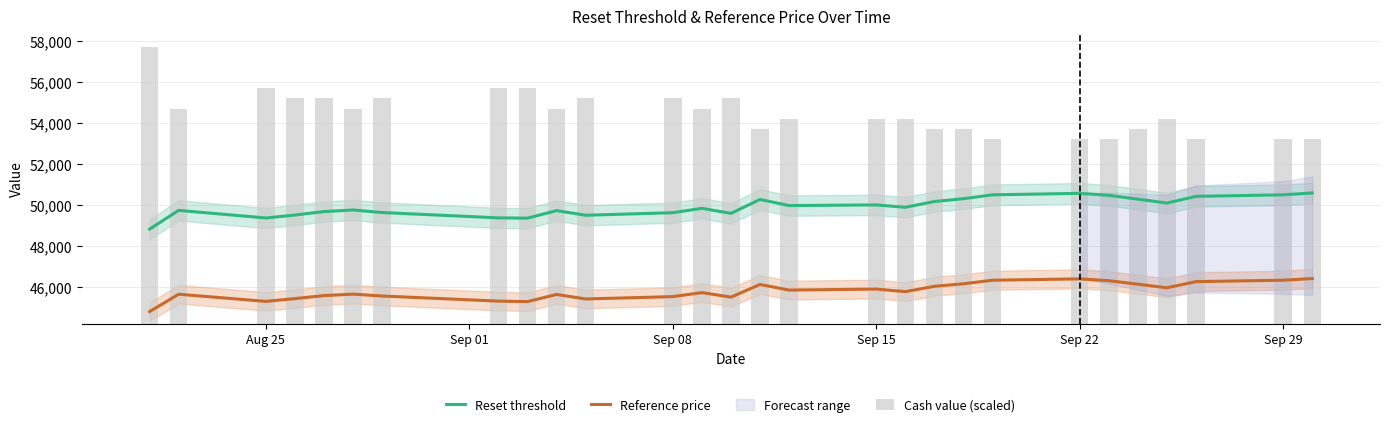

True or false: Reset threshold and Reference price intersect in this chart.

False